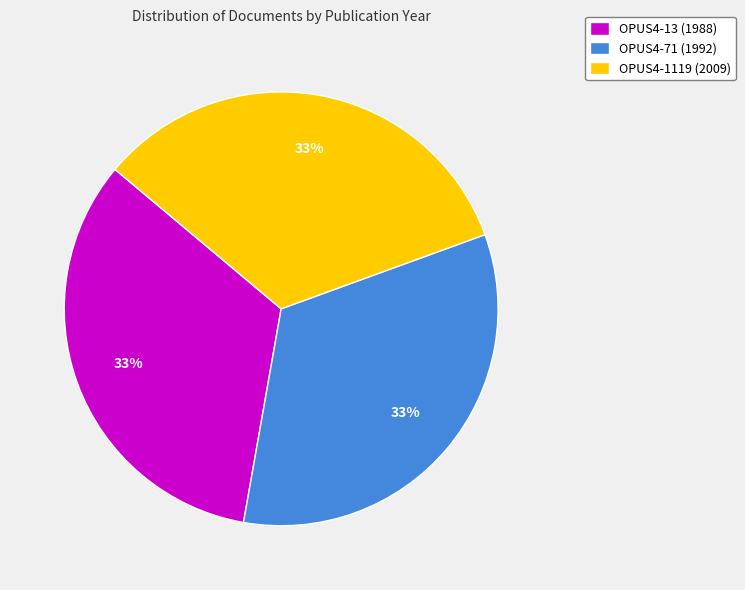

Does OPUS4-13 (1988) represent more than half of the total?

No